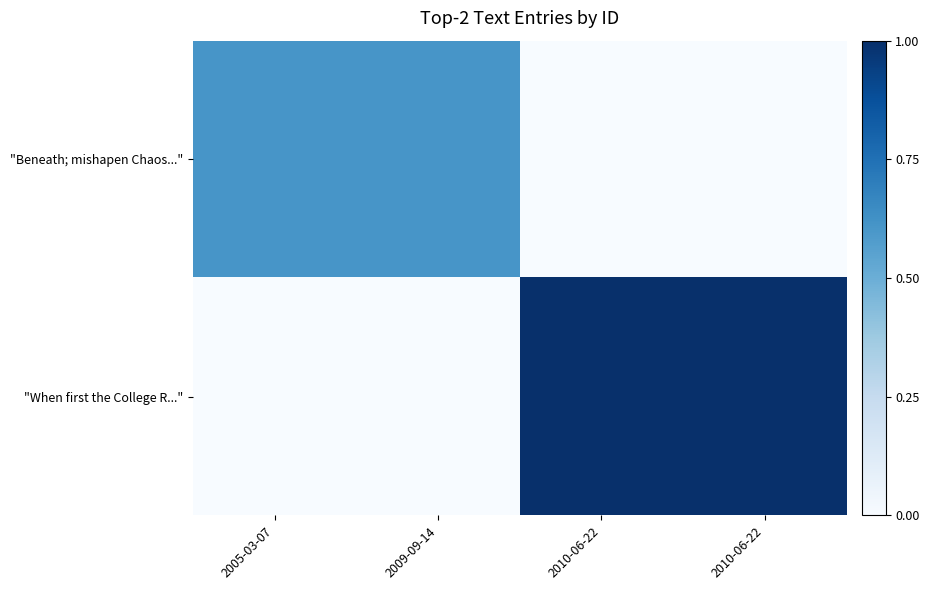

Which has a higher value, 2010-06-22 or 2009-09-14?

2009-09-14